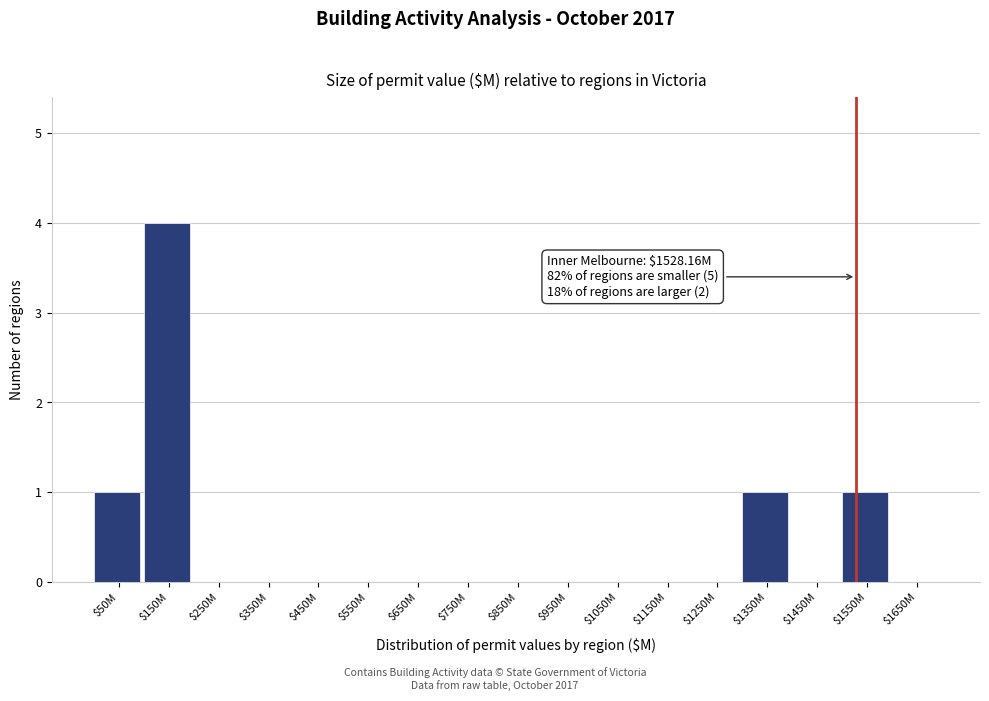

Is it true that the value at $250M is 2?

False